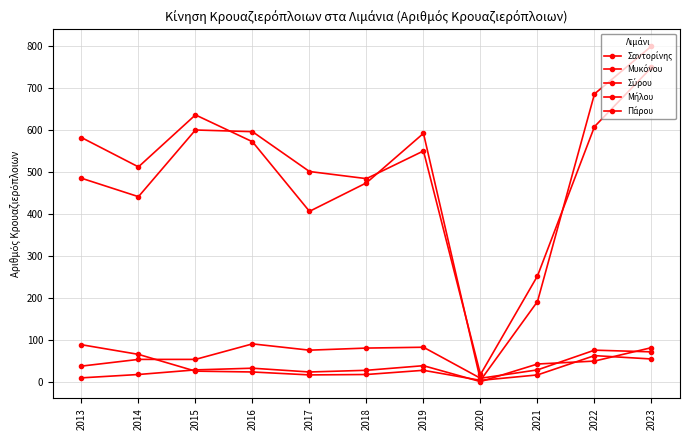

Between which two adjacent categories do Σαντορίνης and Σύρου first intersect?

2019 and 2020